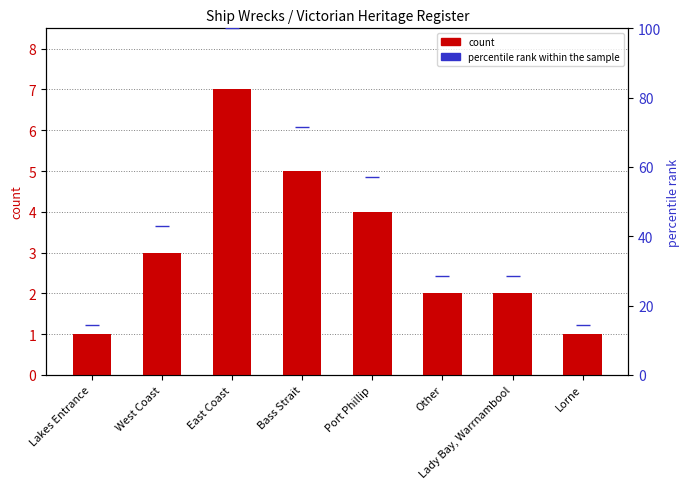

What is the label of the 3rd bar from the left?

East Coast